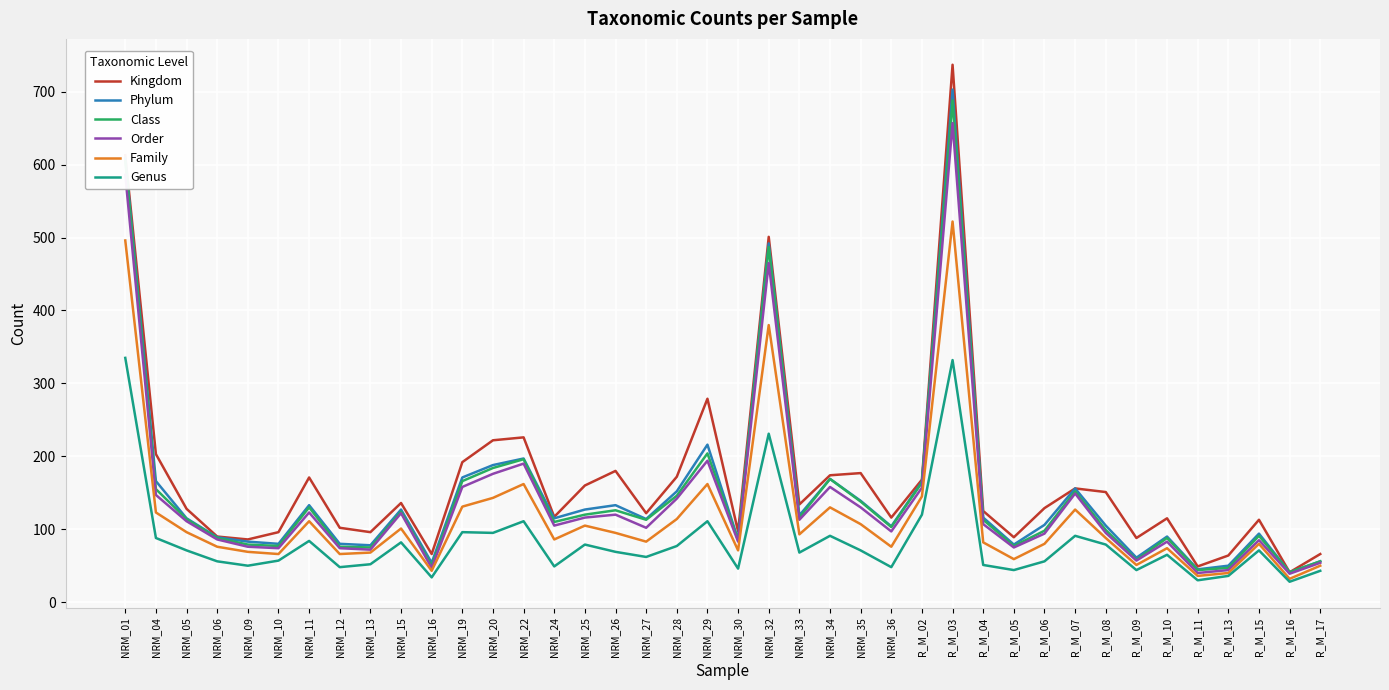

True or false: Genus has a value of 96 at NRM_19.

True